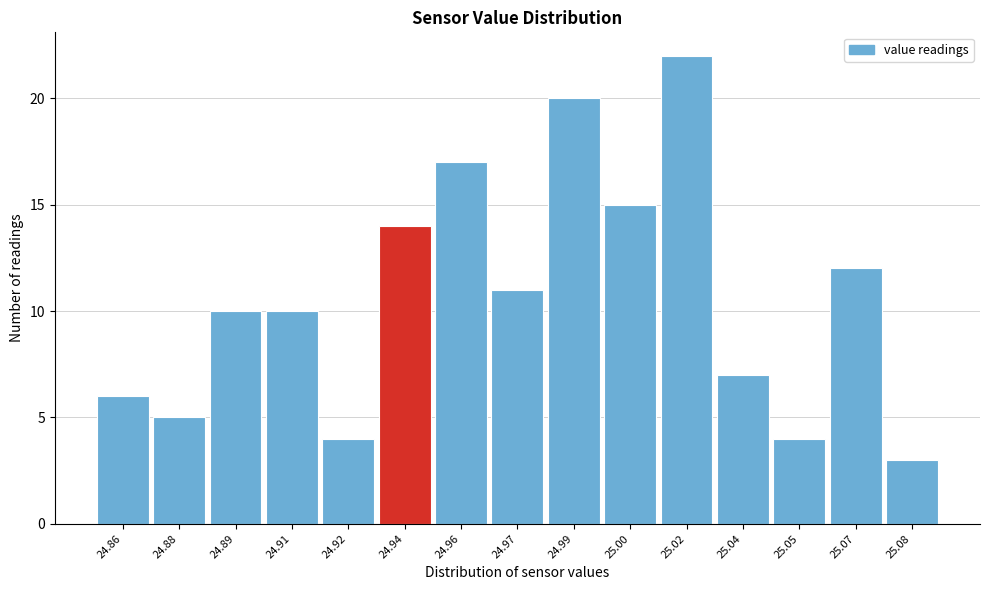

Reading left to right, what are all the values shown in this chart?

6	5	10	10	4	14	17	11	20	15	22	7	4	12	3